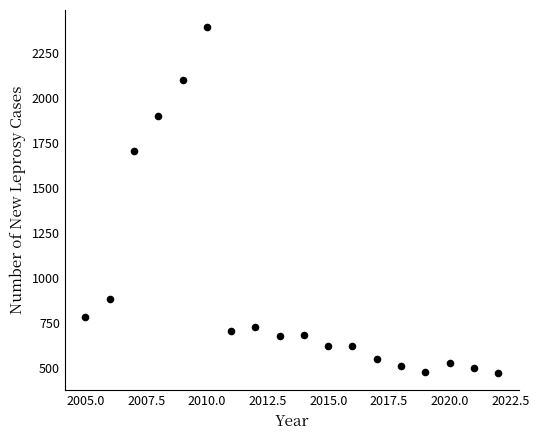

What Y value in the scatter plot is closest to 1433?

1706